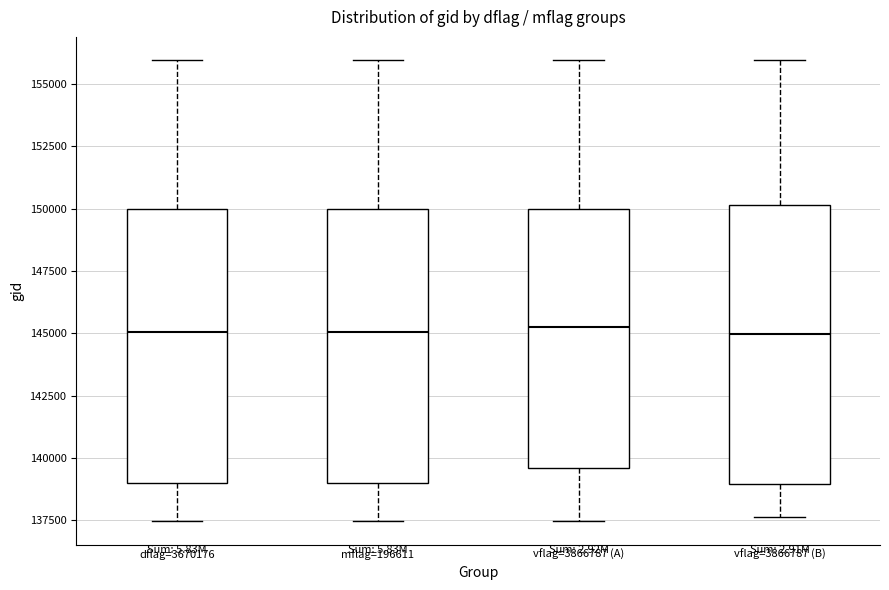

Where does the upper whisker of the box for mflag=196611 end on the y-axis? The values are not printed on the chart, so give them approximately, as read against the axis.

156000